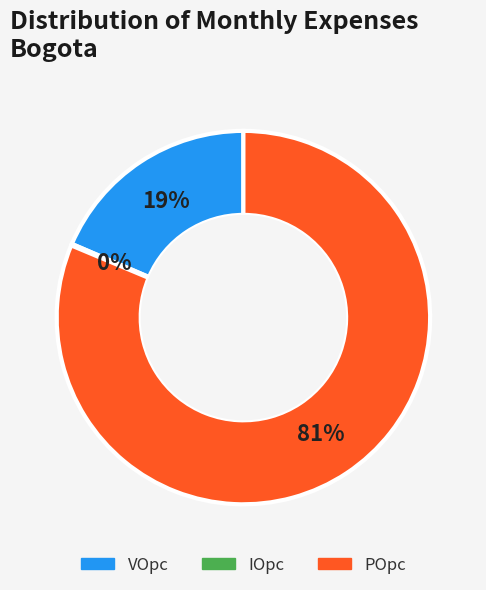

Is the sum of VOpc and POpc greater than half?

Yes